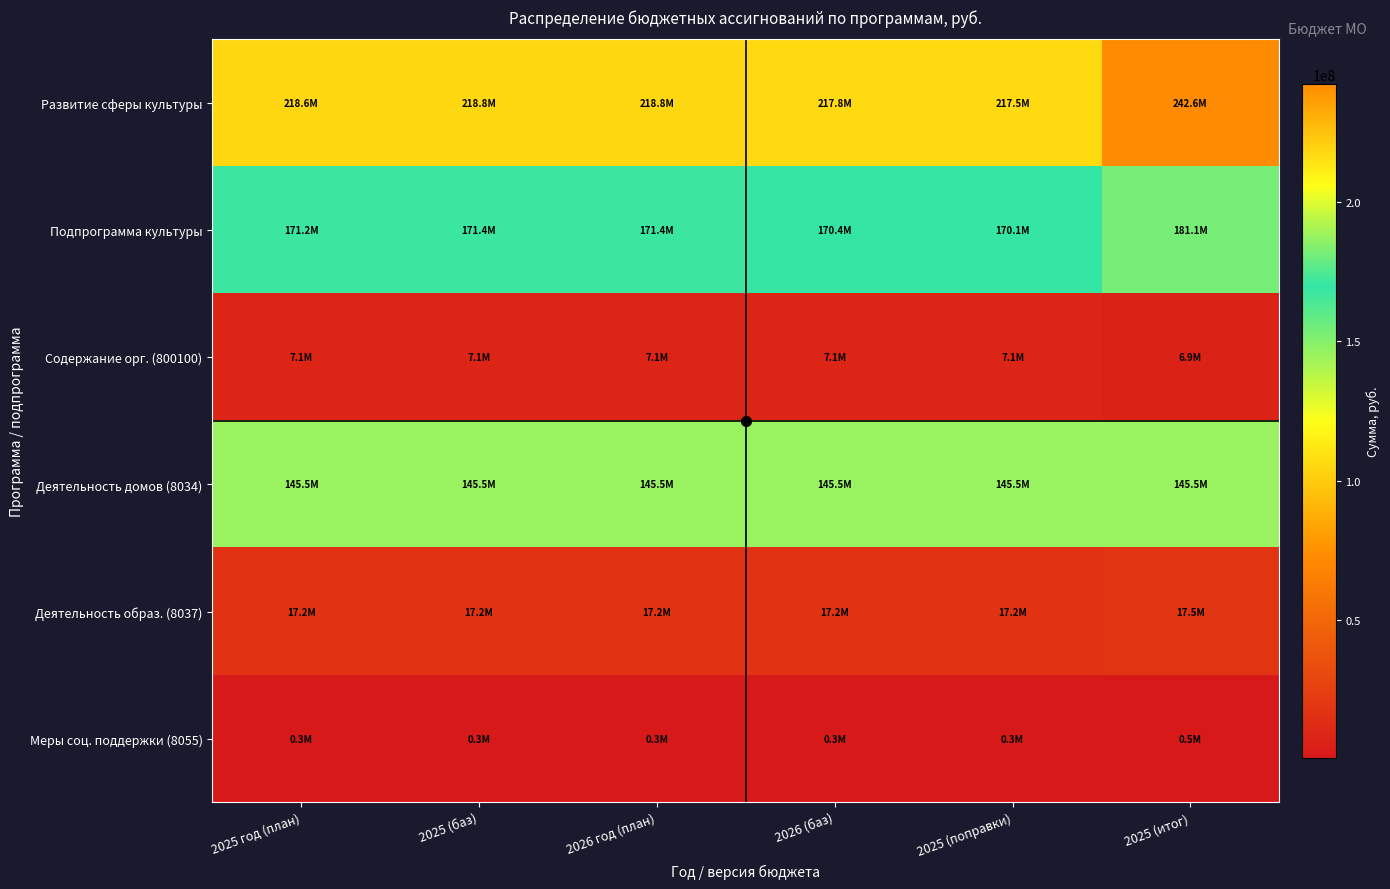

Reading left to right, what are all the values shown in this chart?

Развитие сферы культуры: 2025 год (план)=218615085.1	2025 (баз)=218768492.0	2026 год (план)=218765085.1	2026 (баз)=217818492.0	2025 (поправки)=217515085.1	2025 (итог)=242611286.3
Подпрограмма культуры: 2025 год (план)=171205704.7	2025 (баз)=171355704.7	2026 год (план)=171355704.7	2026 (баз)=170405704.7	2025 (поправки)=170105704.7	2025 (итог)=181097732.8
Содержание орг. (800100): 2025 год (план)=7080404.7	2025 (баз)=7080404.7	2026 год (план)=7080404.7	2026 (баз)=7080404.7	2025 (поправки)=7080404.7	2025 (итог)=6932804.7
Деятельность домов (8034): 2025 год (план)=145464100.0	2025 (баз)=145464100.0	2026 год (план)=145464100.0	2026 (баз)=145464100.0	2025 (поправки)=145464100.0	2025 (итог)=145454525.5
Деятельность образ. (8037): 2025 год (план)=17227300.0	2025 (баз)=17227300.0	2026 год (план)=17227300.0	2026 (баз)=17227300.0	2025 (поправки)=17227300.0	2025 (итог)=17517725.5
Меры соц. поддержки (8055): 2025 год (план)=333900.0	2025 (баз)=333900.0	2026 год (план)=333900.0	2026 (баз)=333900.0	2025 (поправки)=333900.0	2025 (итог)=489200.0